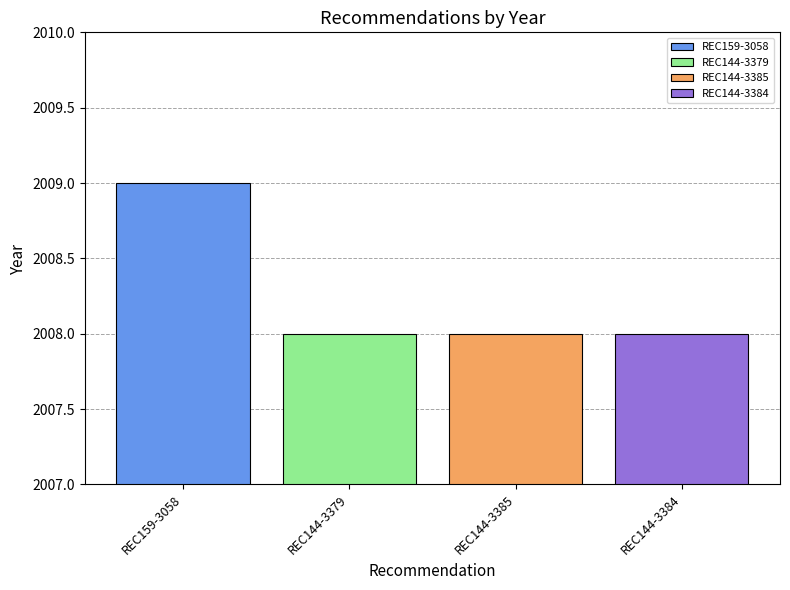

Which series has the widest spread of values?

REC159-3058